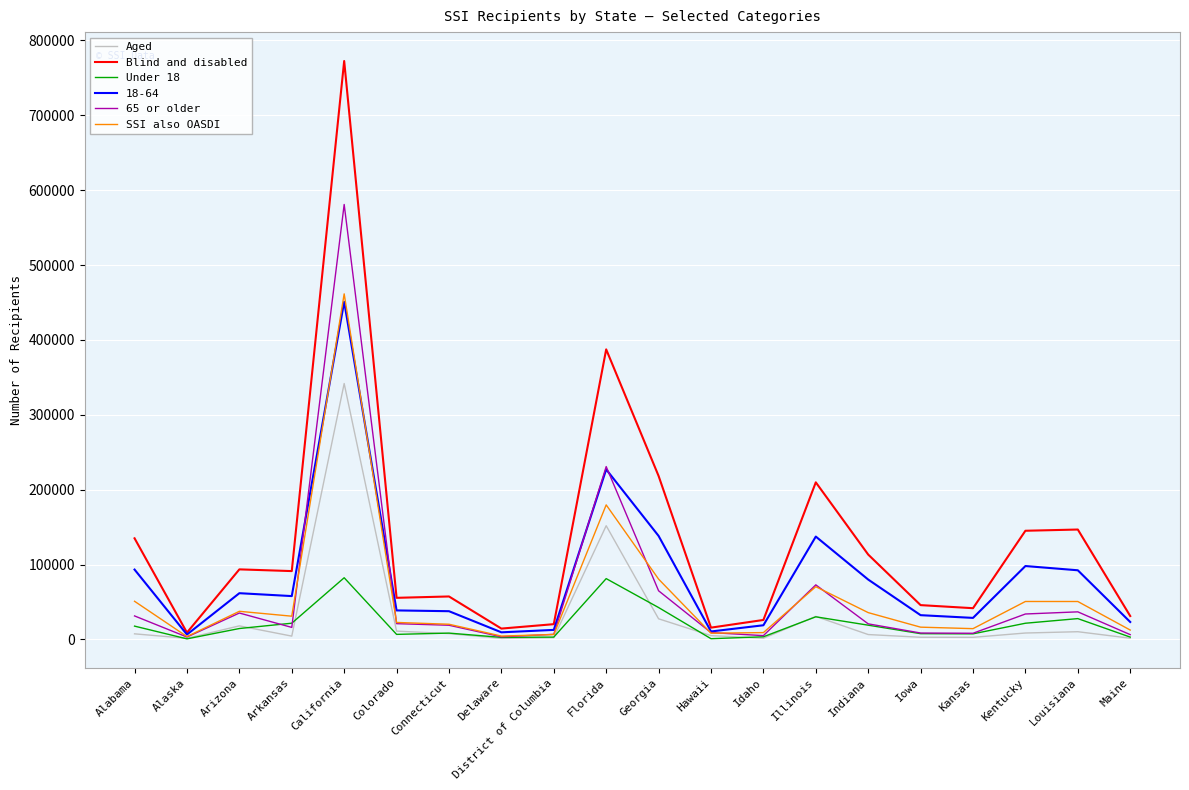

The Blind and disabled series shows 218360 at Georgia. True or false?

True